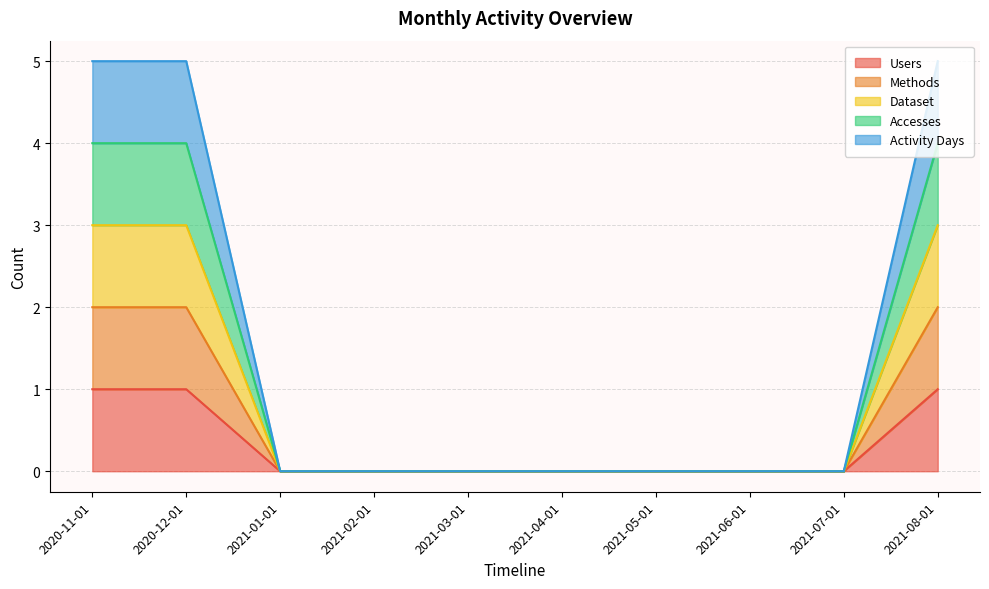

True or false: Activity Days and Dataset intersect in this chart.

False